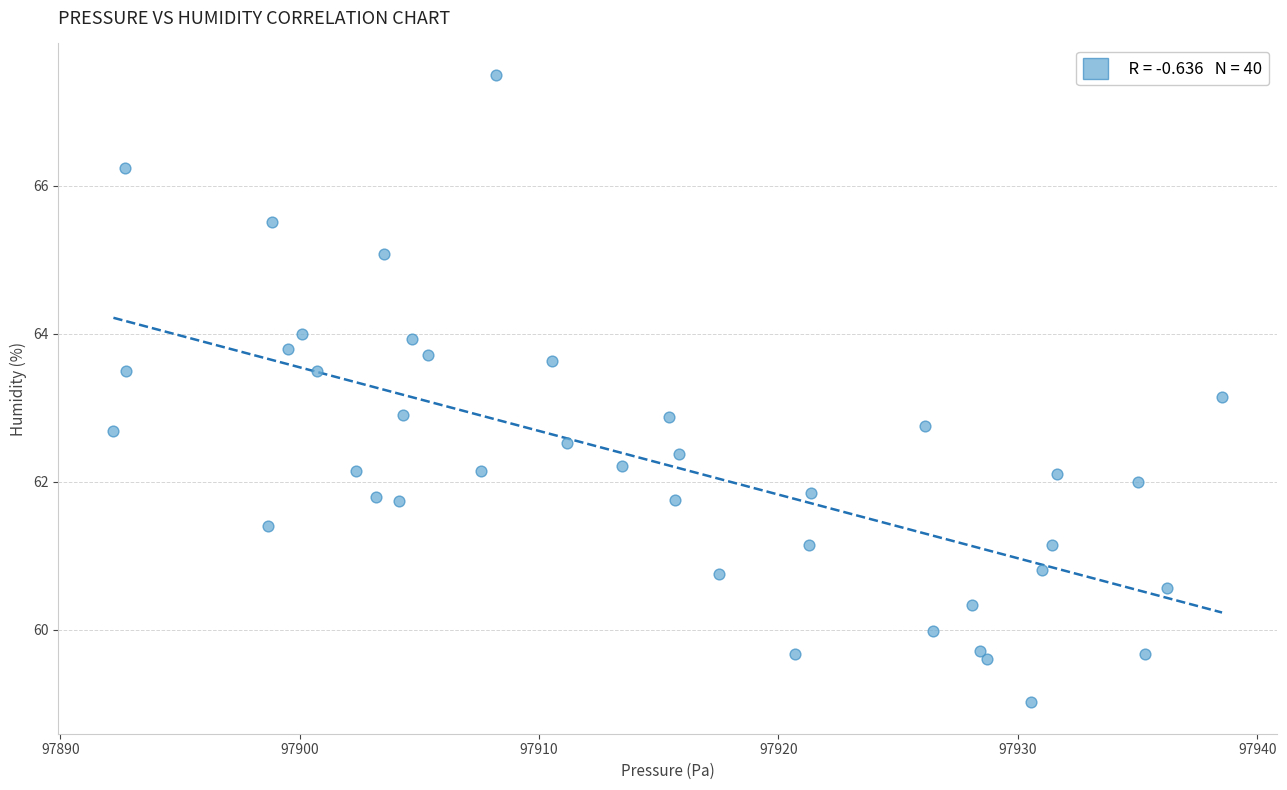

What is the range of Y values (max minus min)?

8.5